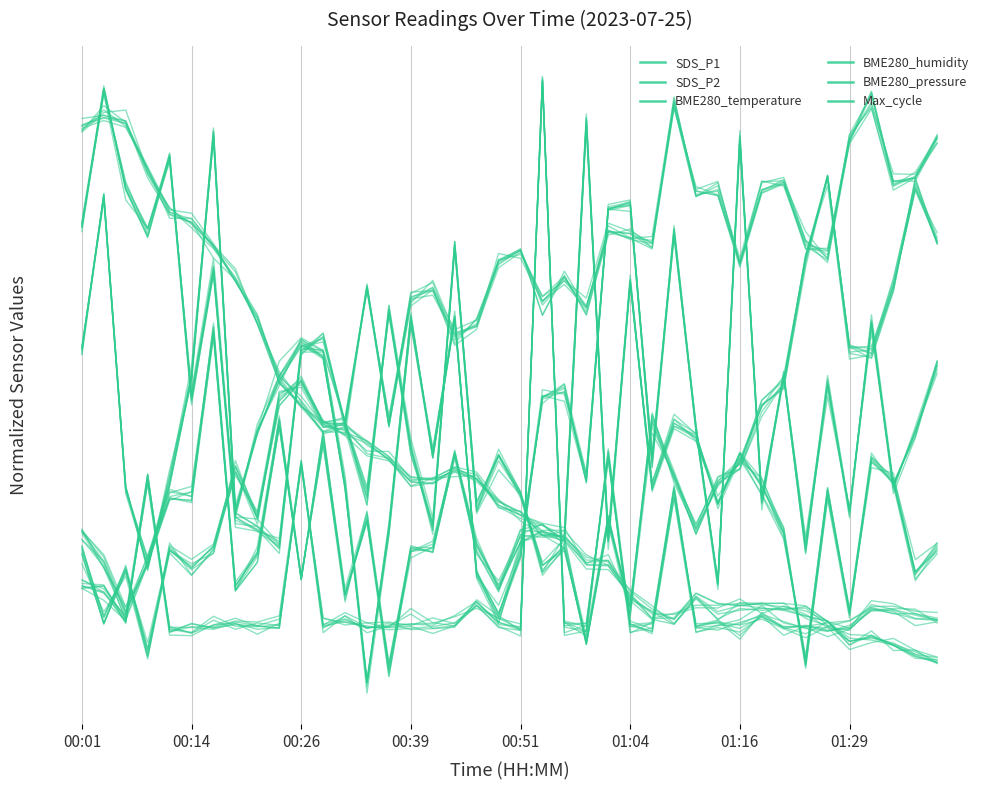

Which series has the widest spread of values?

SDS_P1